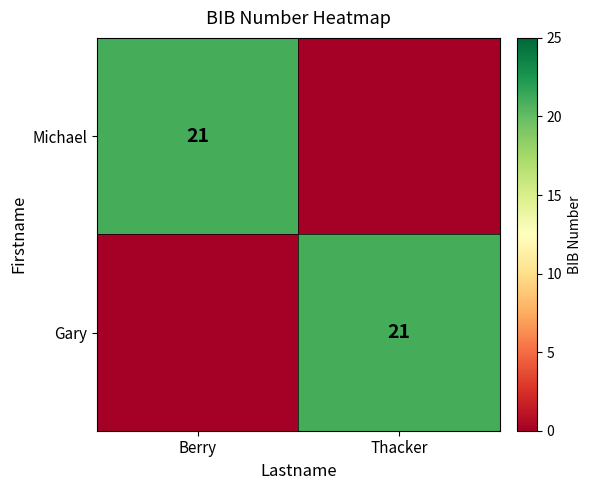

The Gary series shows 21 at Thacker. True or false?

True